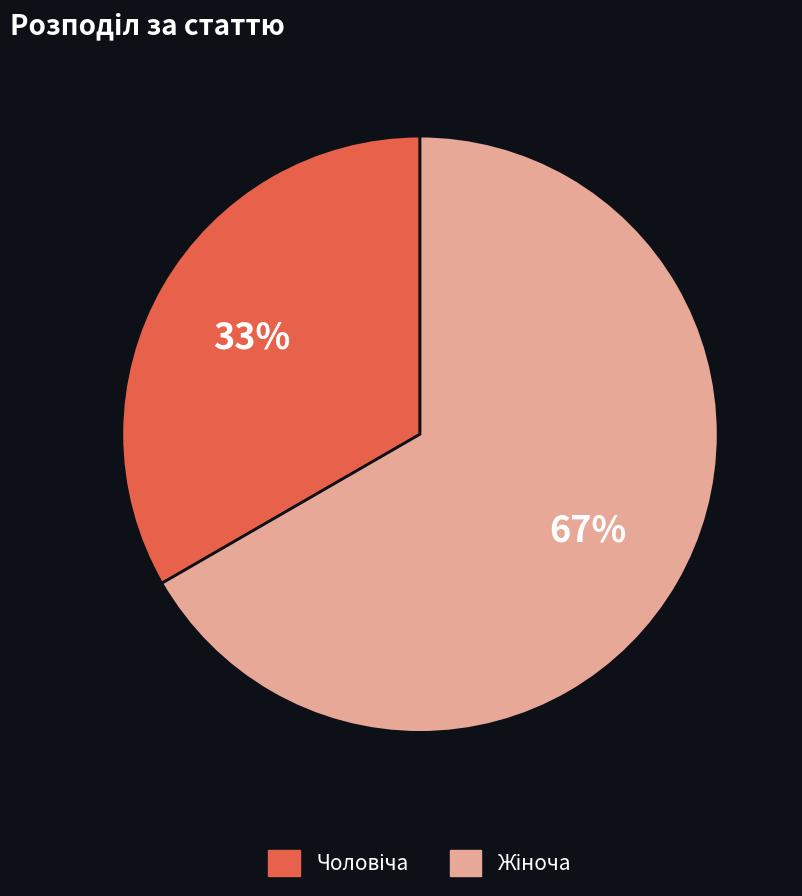

Count the number of slices in the pie.

2